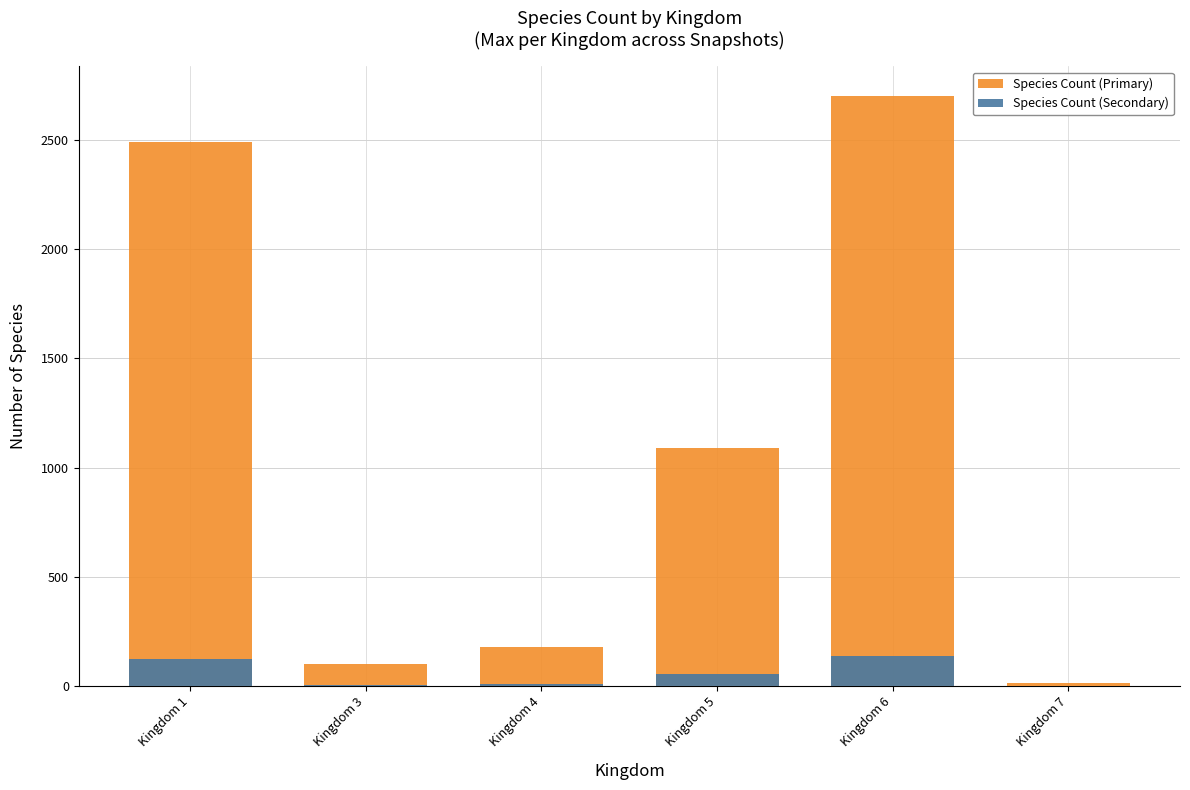

Is it true that Species Count (Secondary) equals 2 at Kingdom 3?

False